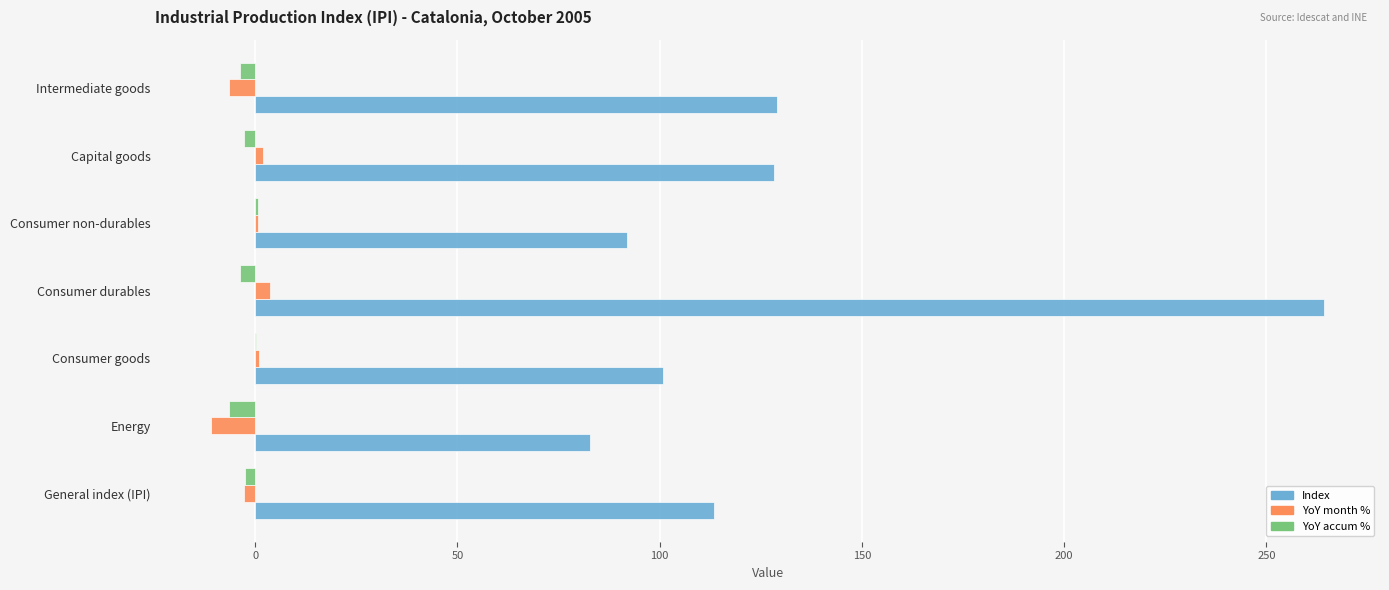

Between General index (IPI) and Consumer durables, which series saw the biggest shift?

Index